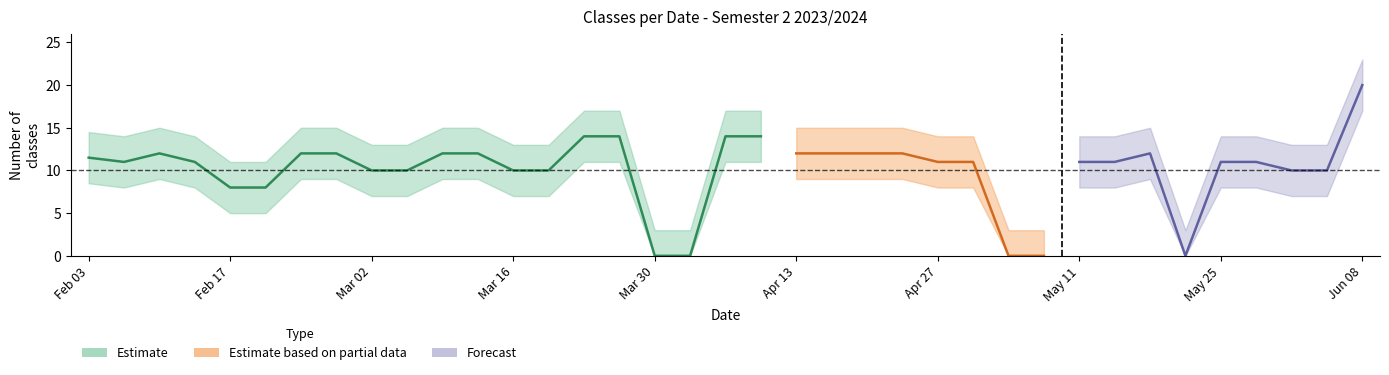

At which label does lower_band reach its peak?

2024-06-08